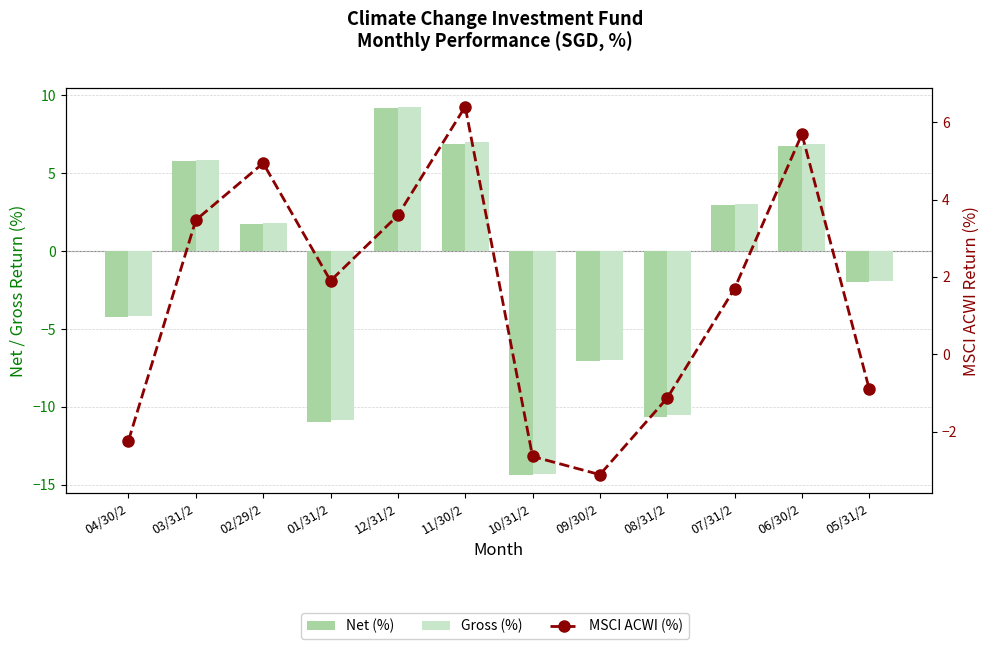

Which label corresponds to the smallest value in the chart?

10/31/2